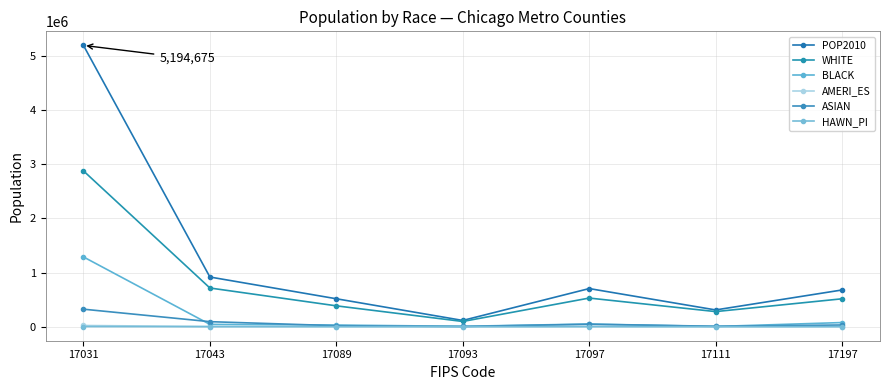

What is the difference between the second highest and second lowest values in the ASIAN series?

84497